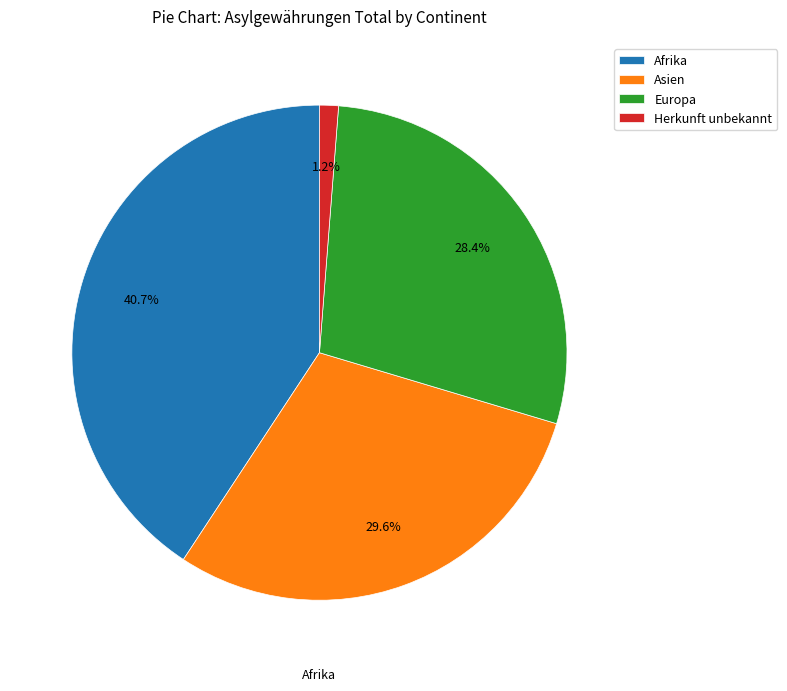

Which category has the smallest portion of the pie?

Herkunft unbekannt